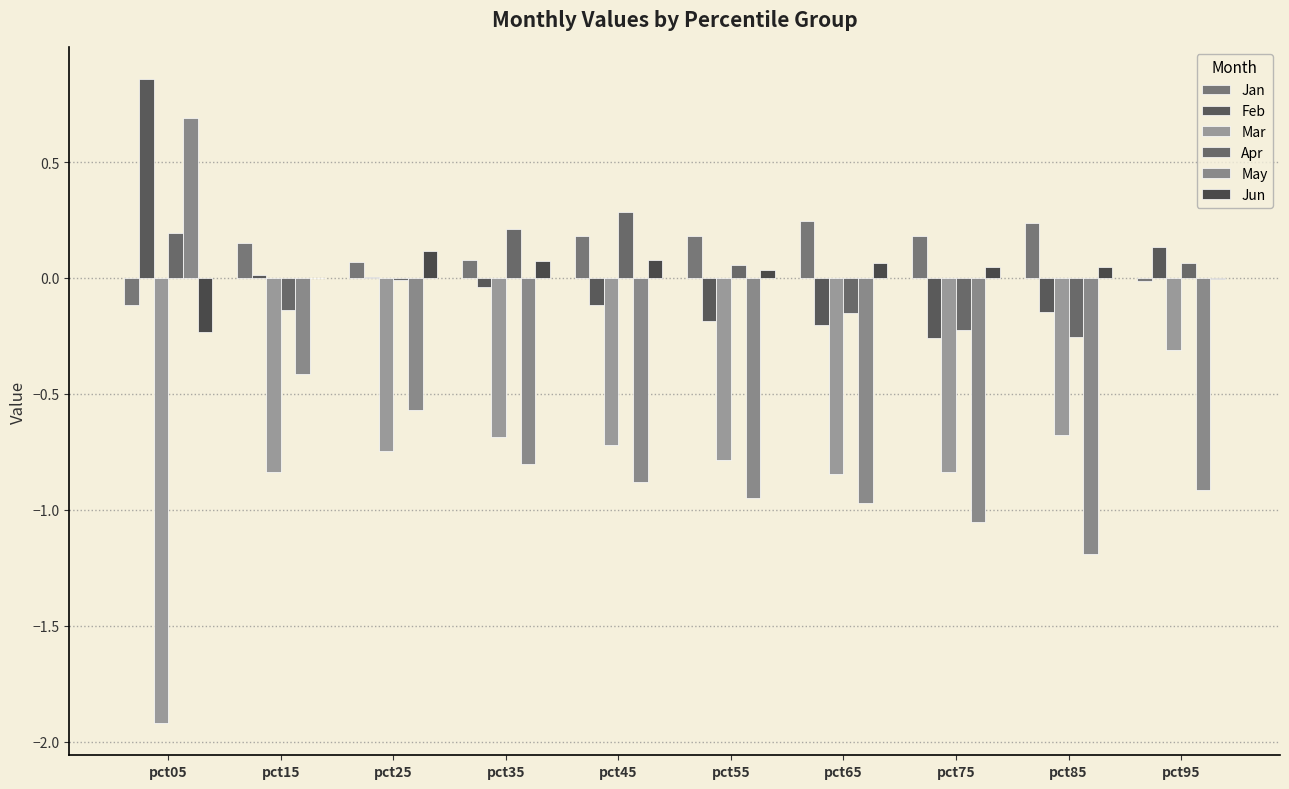

Count the number of categories in the chart.

10